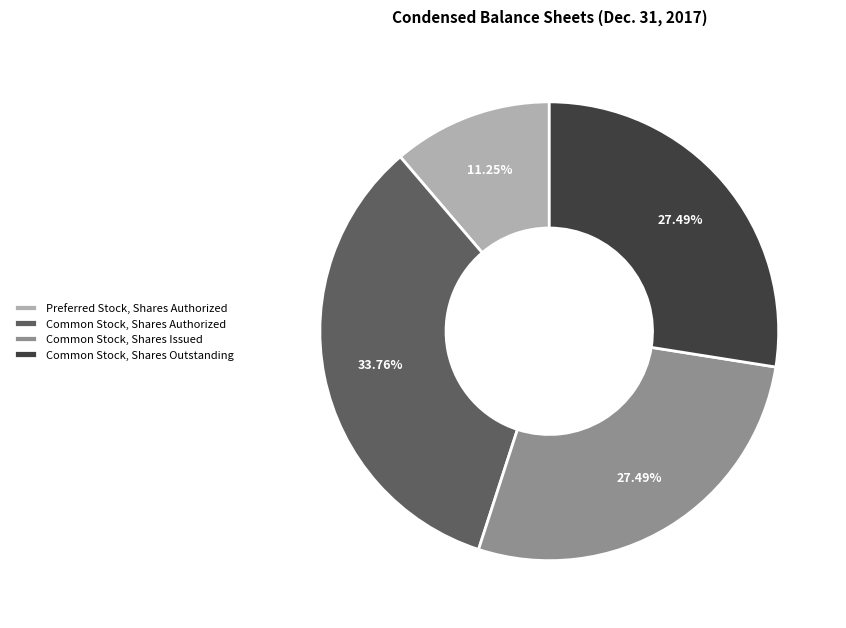

Which category has the smallest portion of the pie?

Preferred Stock, Shares Authorized